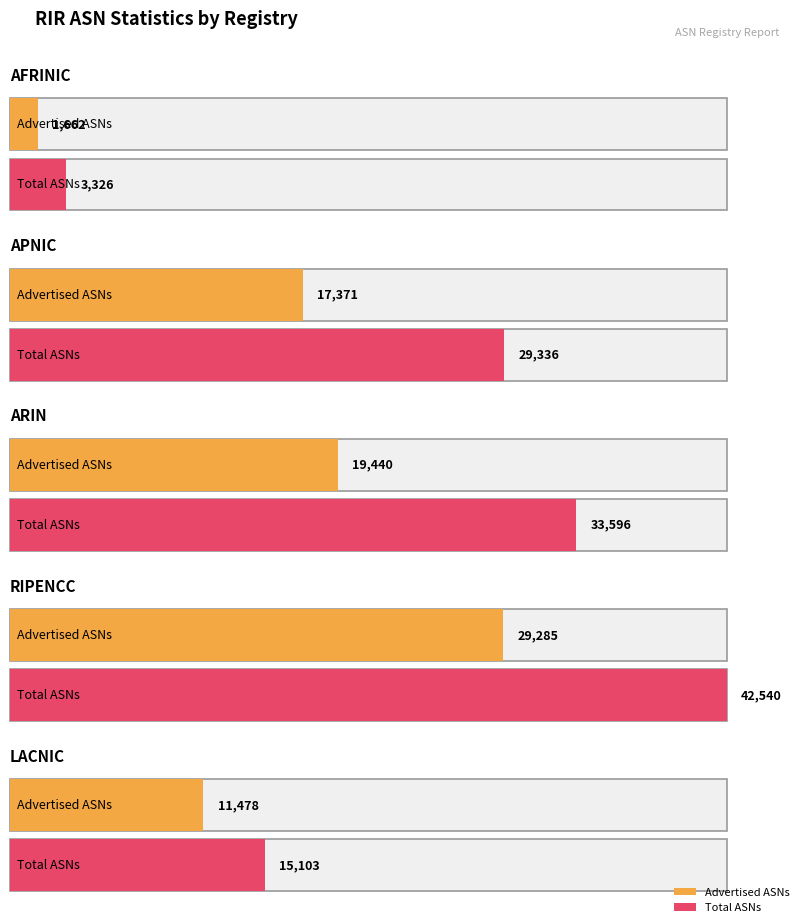

What is the label of the 2nd bar from the left?

apnic